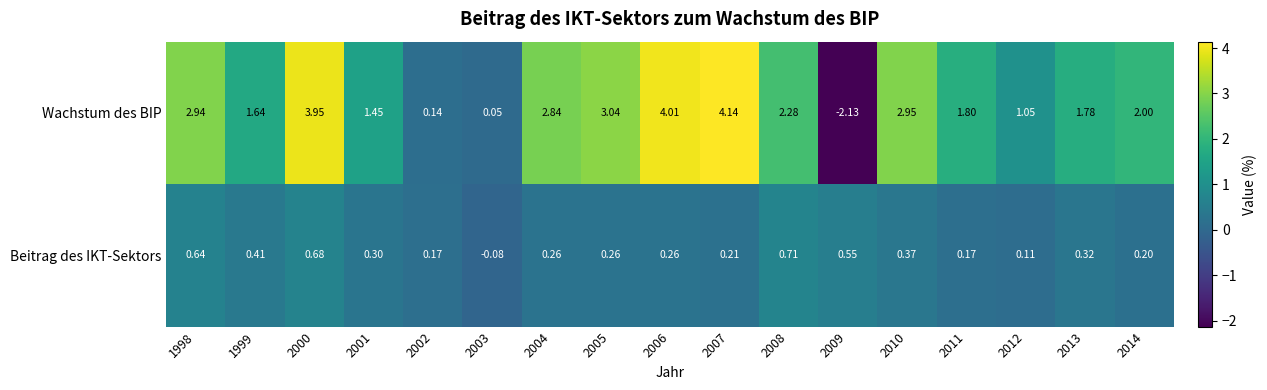

Which series has the largest range (max minus min)?

Wachstum des BIP